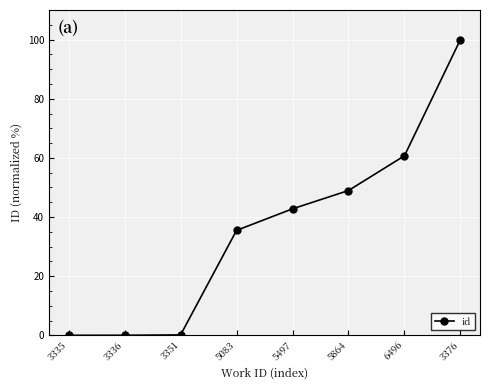

What is the change in value from 3335 to 3376?

+100.0